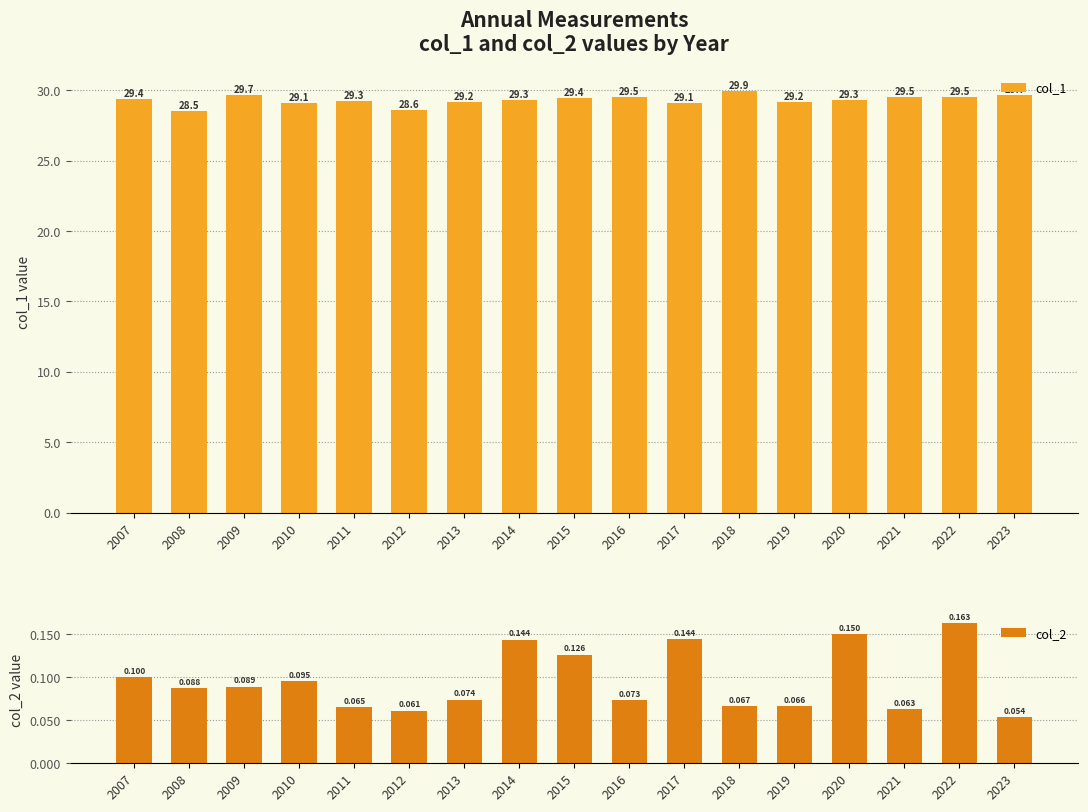

What are all the series names shown in the legend?

col_1, col_2